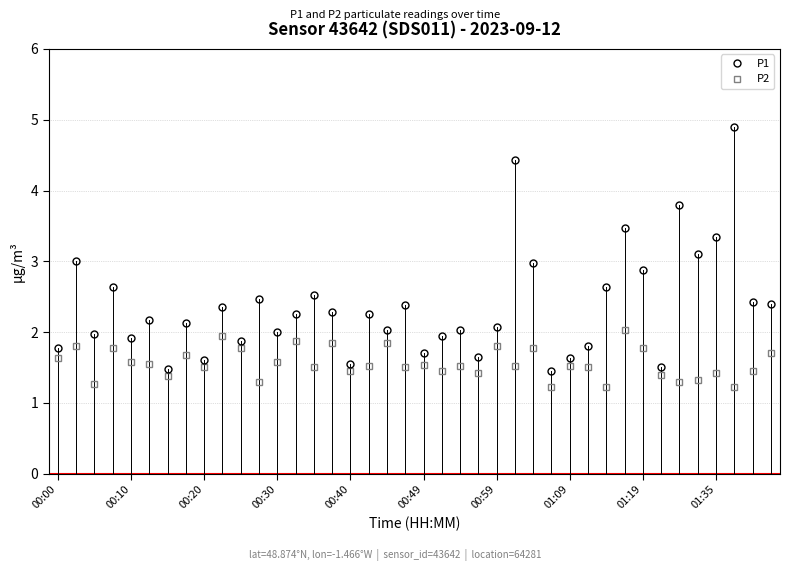

What is the sum of all P1 values?

94.8